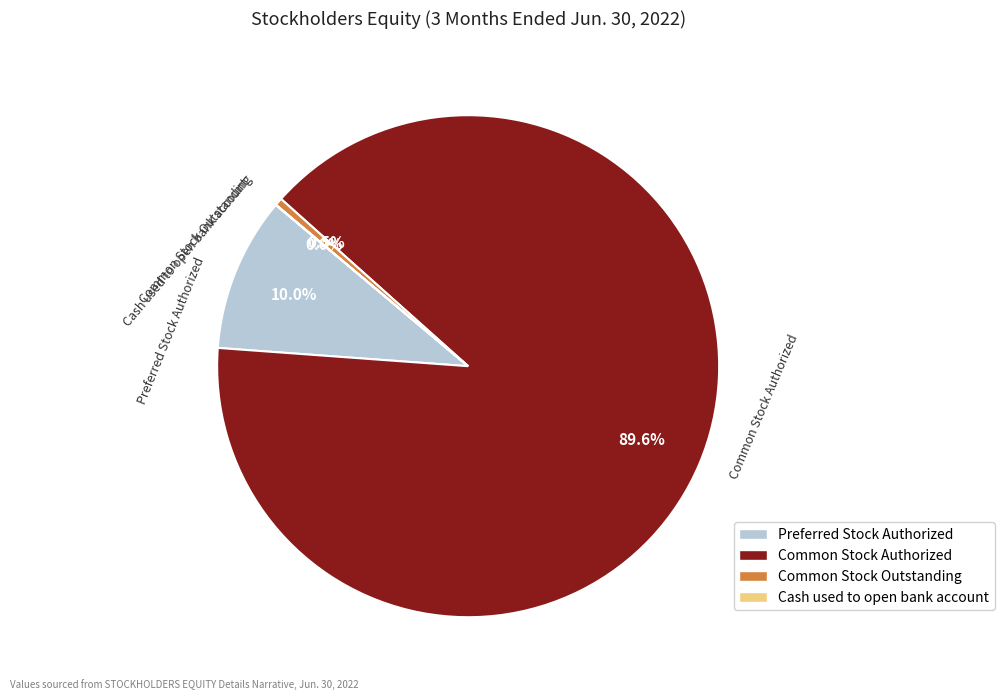

What is the largest slice in the pie chart?

Common Stock Authorized